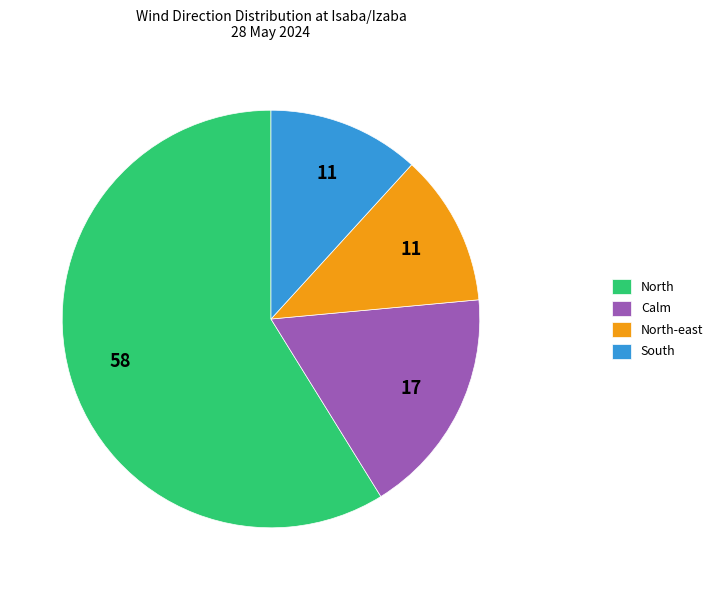

How many slices are in this pie chart?

4